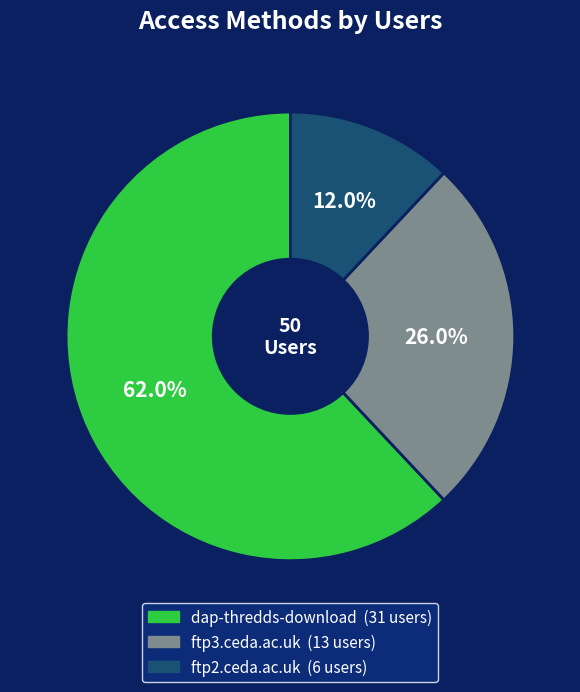

Rank the categories by value from lowest to highest.

ftp2.ceda.ac.uk, ftp3.ceda.ac.uk, dap-thredds-download